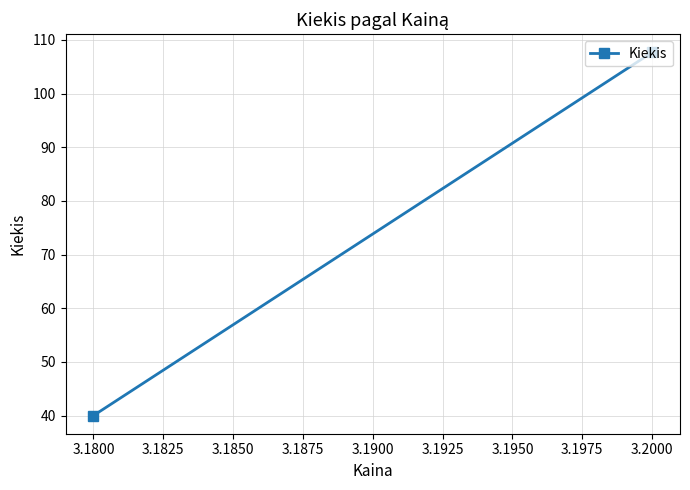

What value does the data have at 3.1800?

40.0